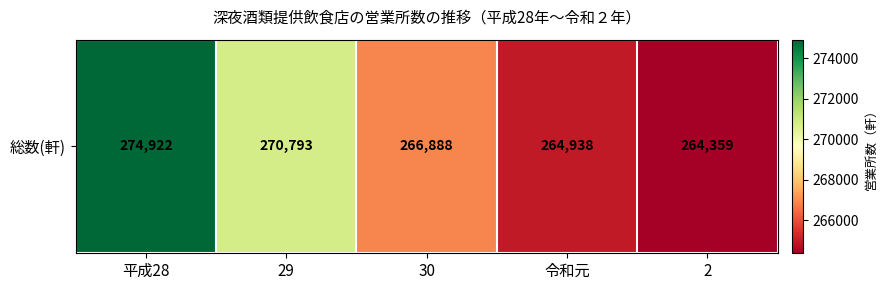

What is the difference between the values at 2 and 令和元?

579